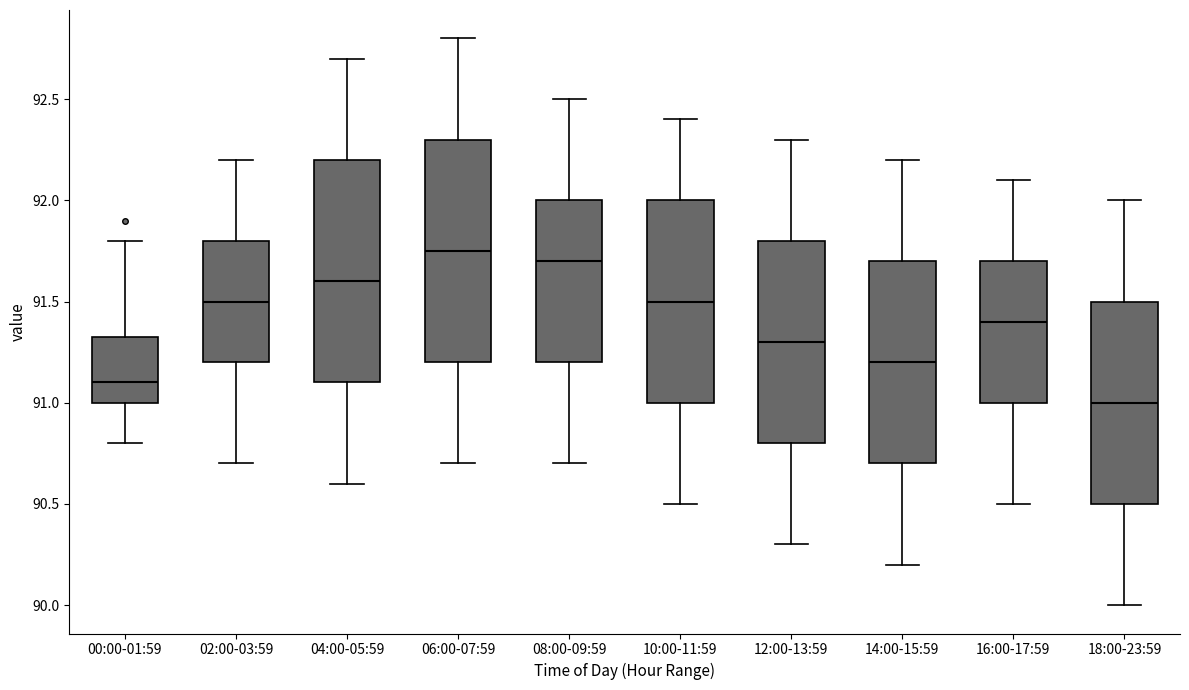

Where is the lower edge of the box for 10:00-11:59 on the y-axis? The values are not printed on the chart, so give them approximately, as read against the axis.

91.00